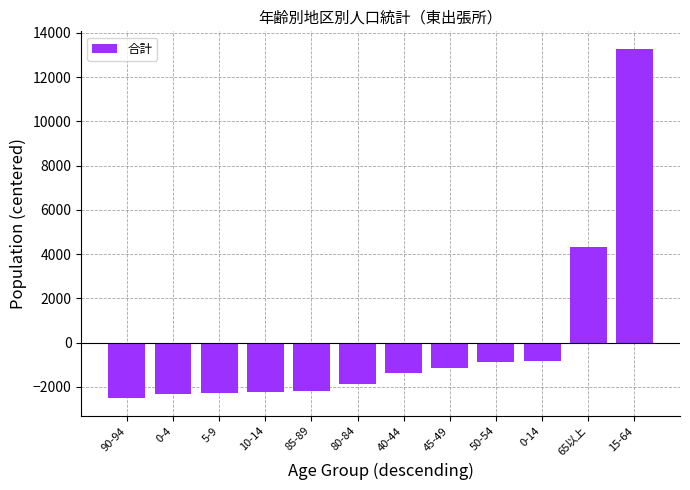

What is the change in value from 85-89 to 50-54?

+1314.0